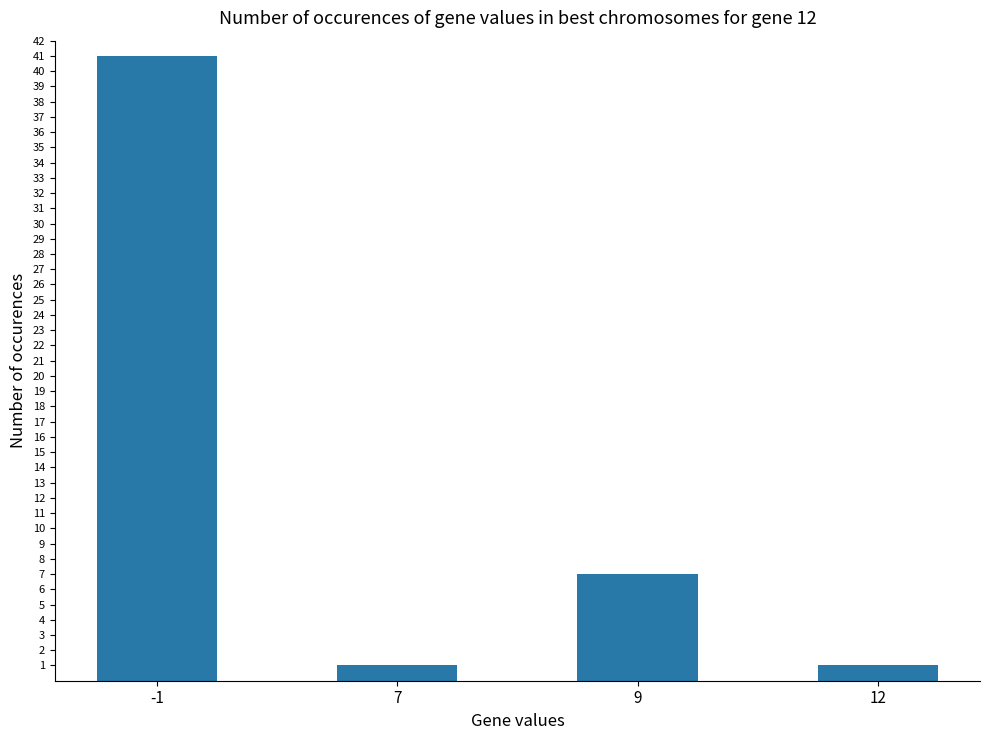

What is the maximum value shown in the chart?

41